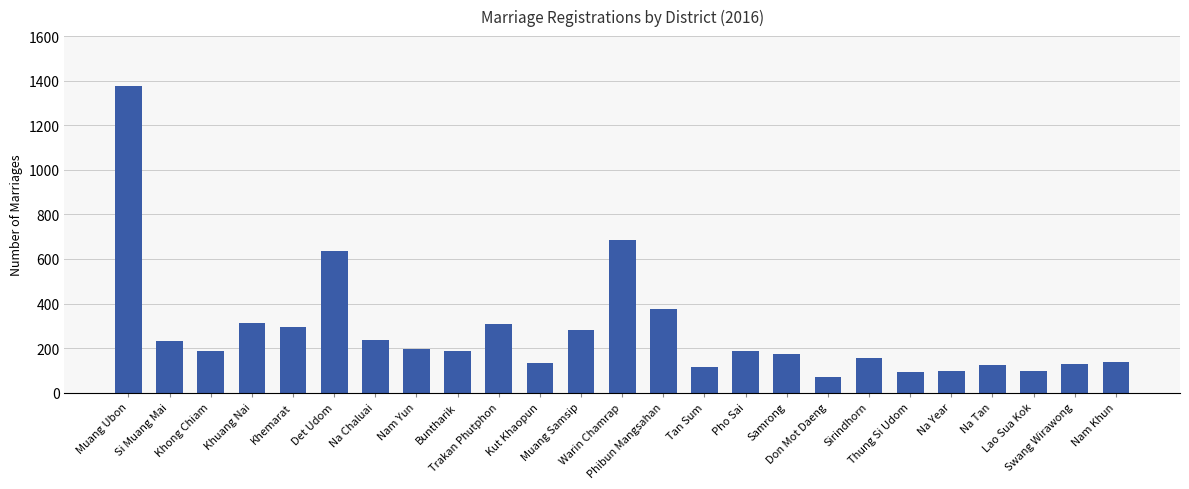

What is the minimum value shown in the chart?

71